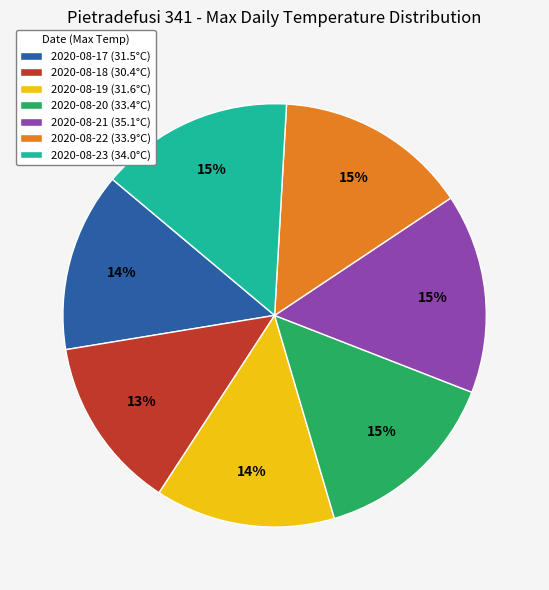

To the nearest percent, what is the combined percentage of 2020-08-22 (33.9°C) and 2020-08-18 (30.4°C)?

28%